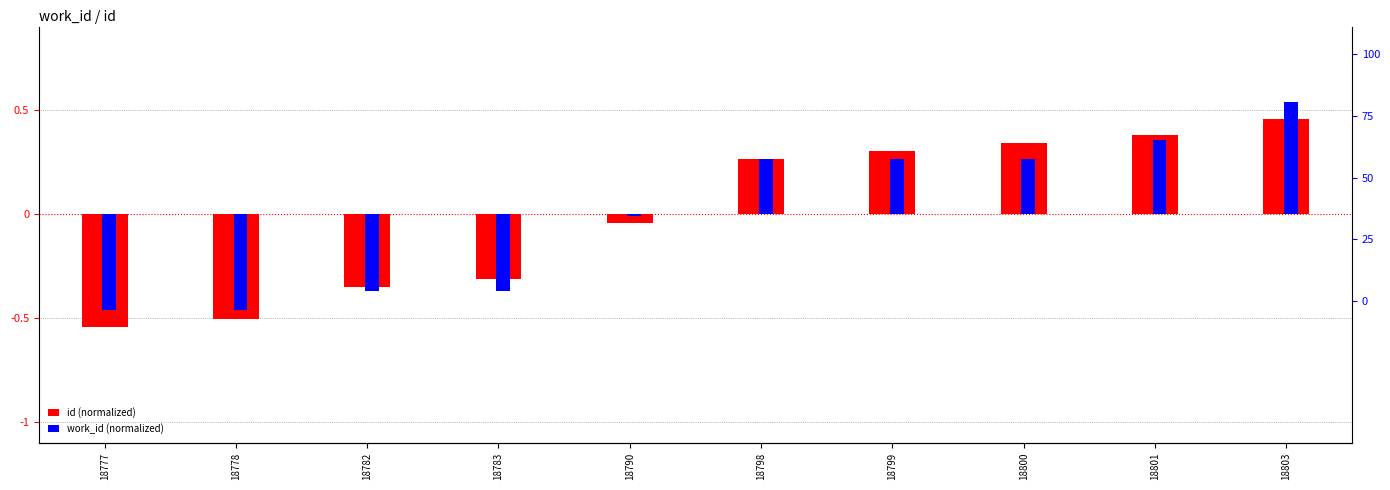

How many series are shown in this chart?

2